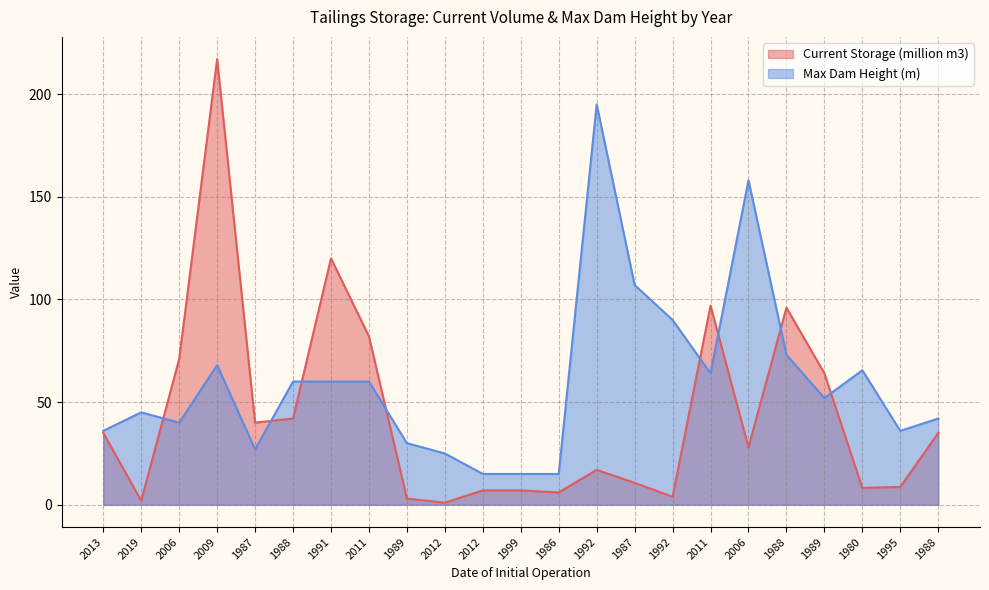

The Current Storage (million m3) series shows 12.2 at 1995. True or false?

False